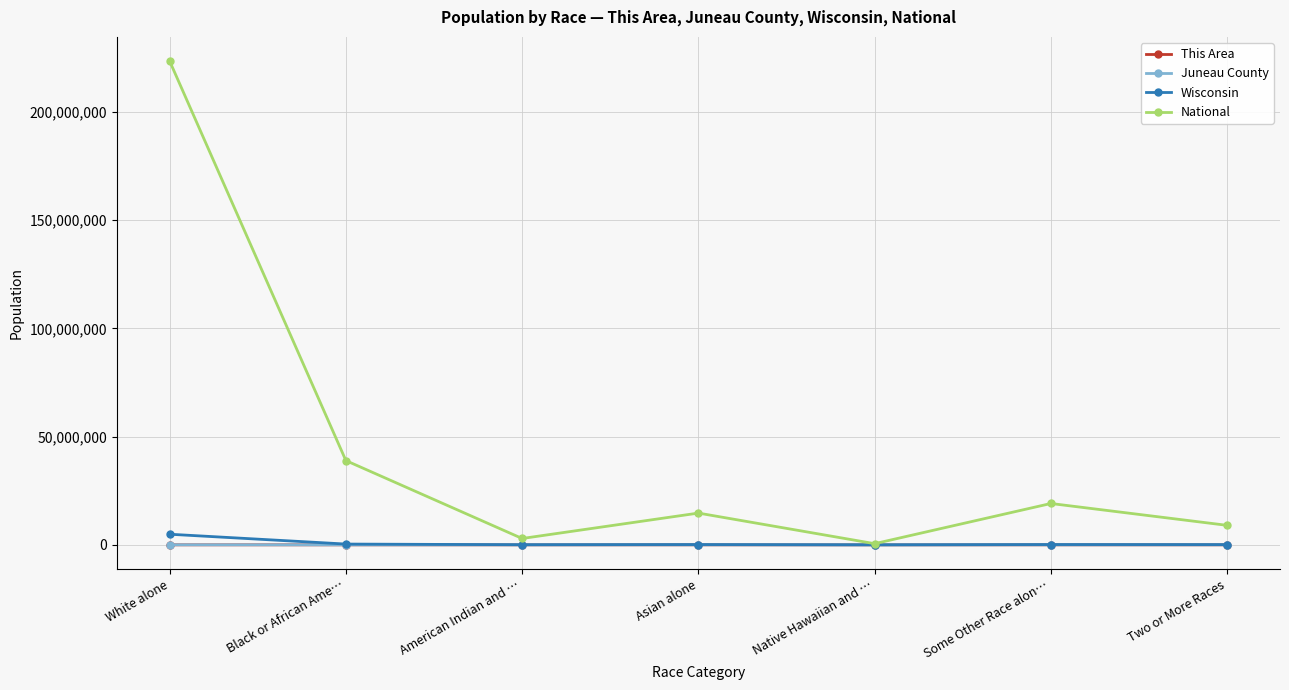

What are all the series names shown in the legend?

This Area, Juneau County, Wisconsin, National